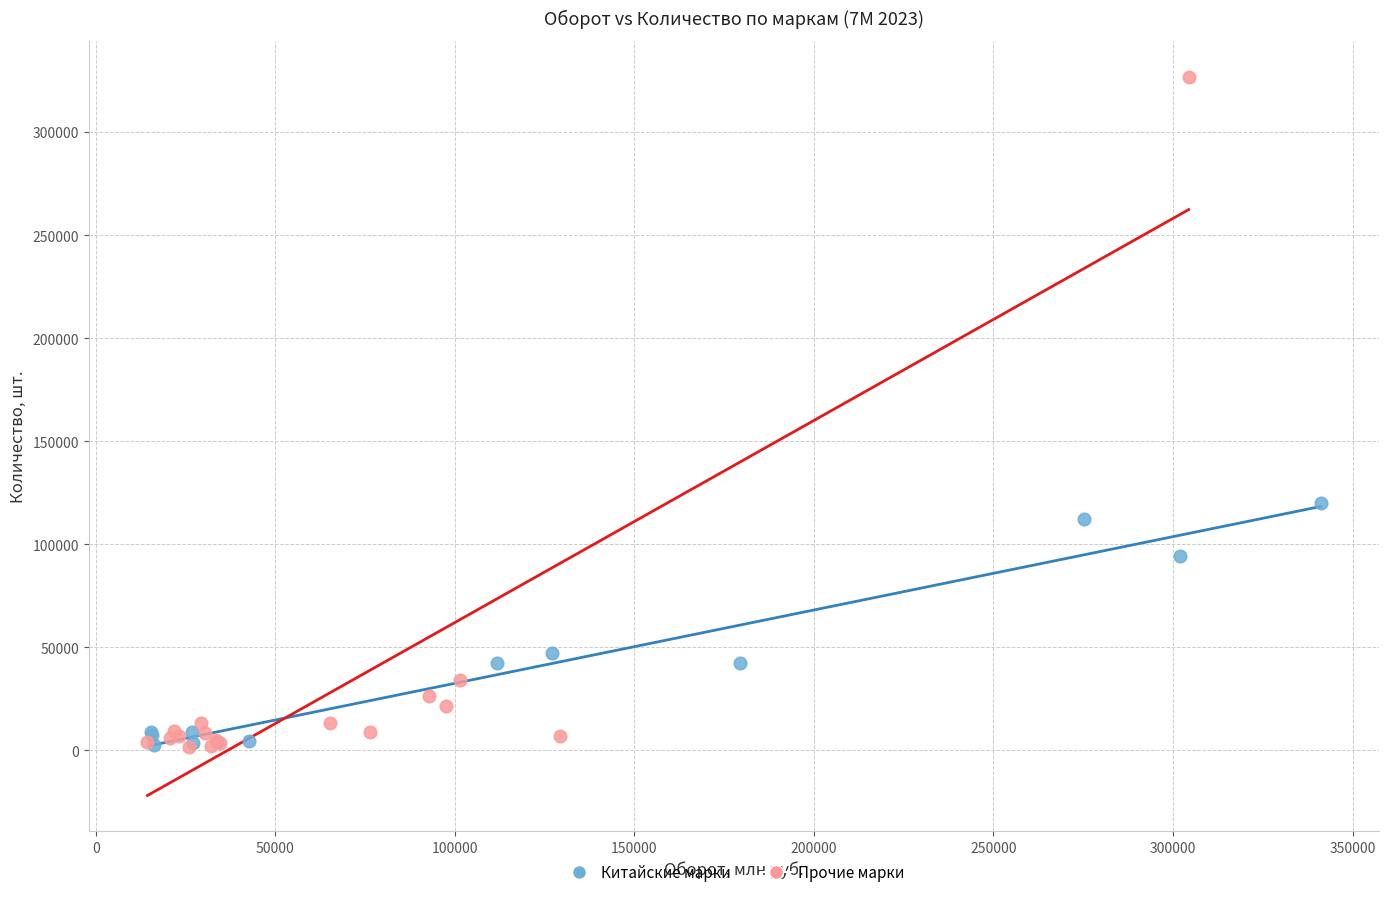

Which series has the widest spread of Y values?

Прочие марки